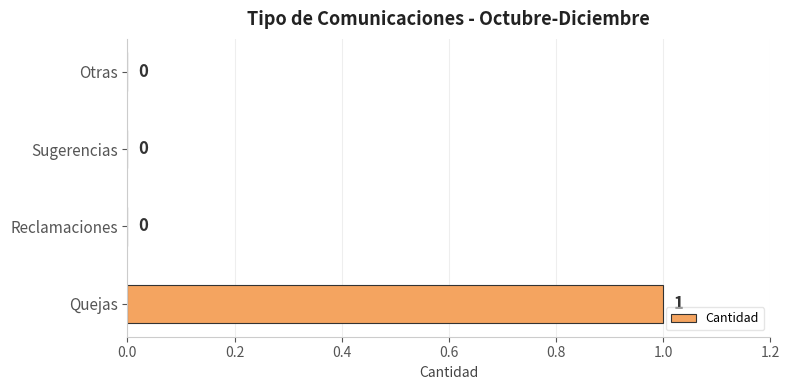

Reading bottom to top, list all the values displayed in this chart.

Quejas=1	Reclamaciones=0	Sugerencias=0	Otras=0